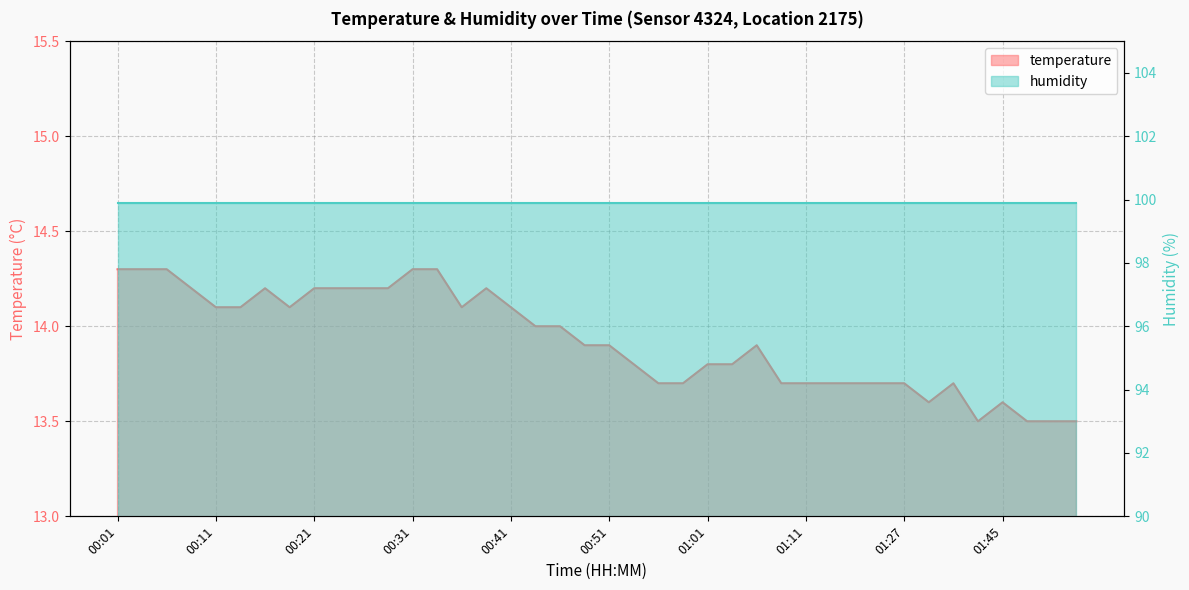

The chart shows a value of 14.1 at 00:11. True or false?

True